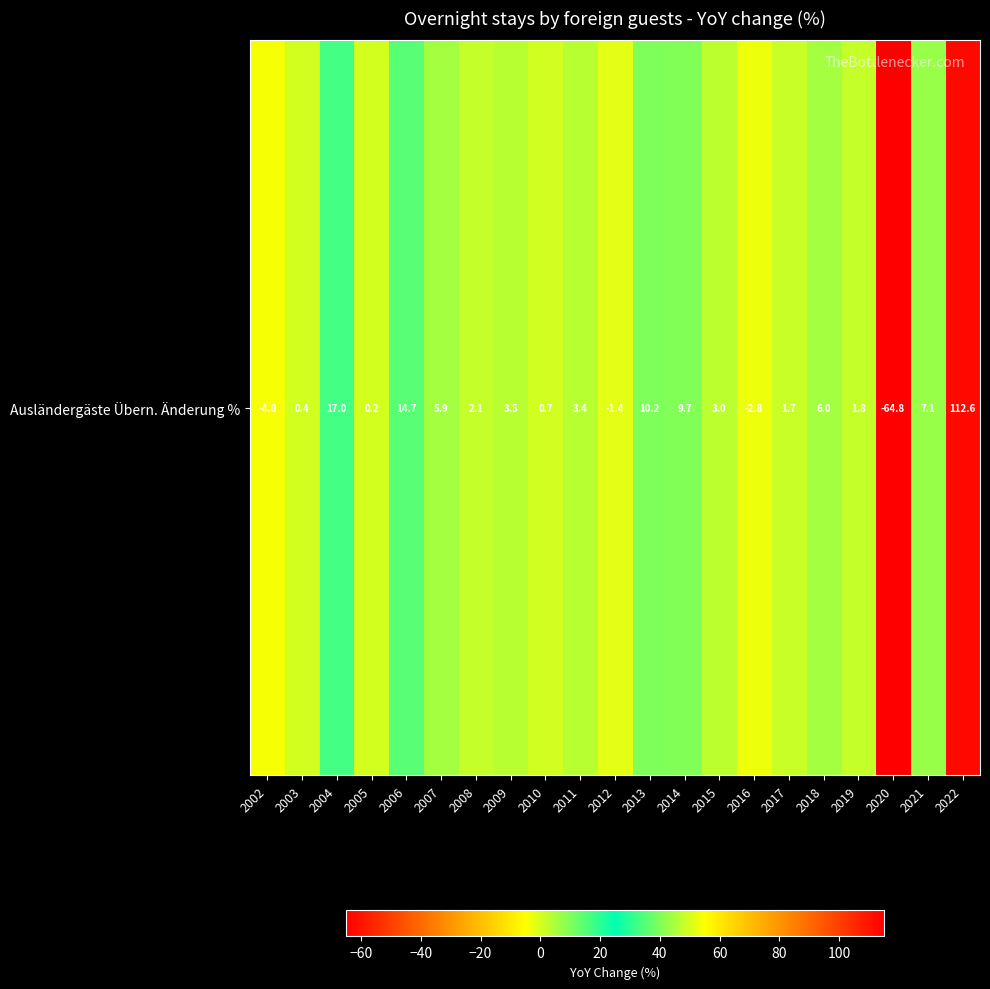

Where does the data first go above 3?

2004